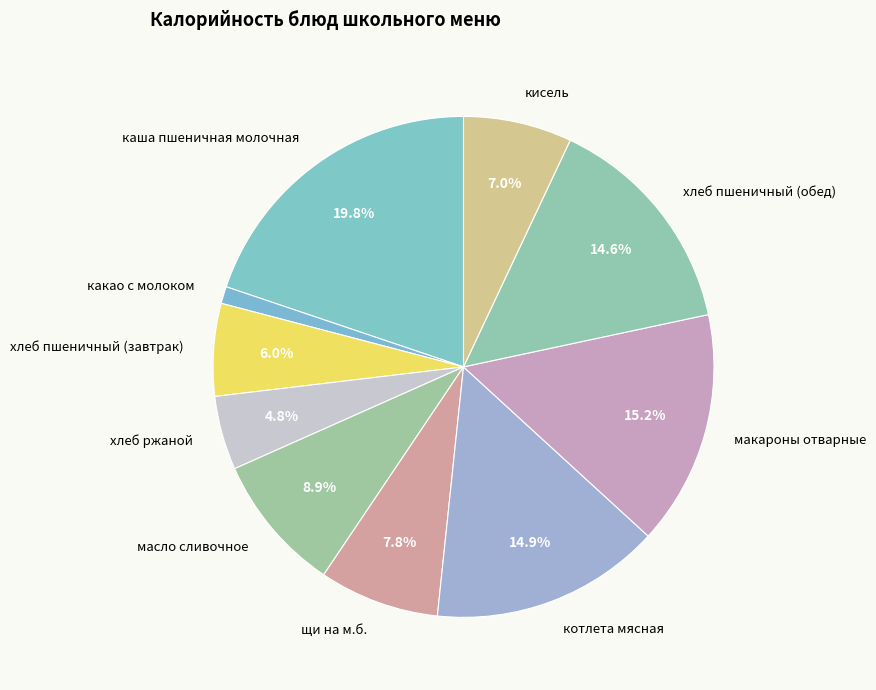

To the nearest percent, what percentage of the pie is макароны отварные?

15%